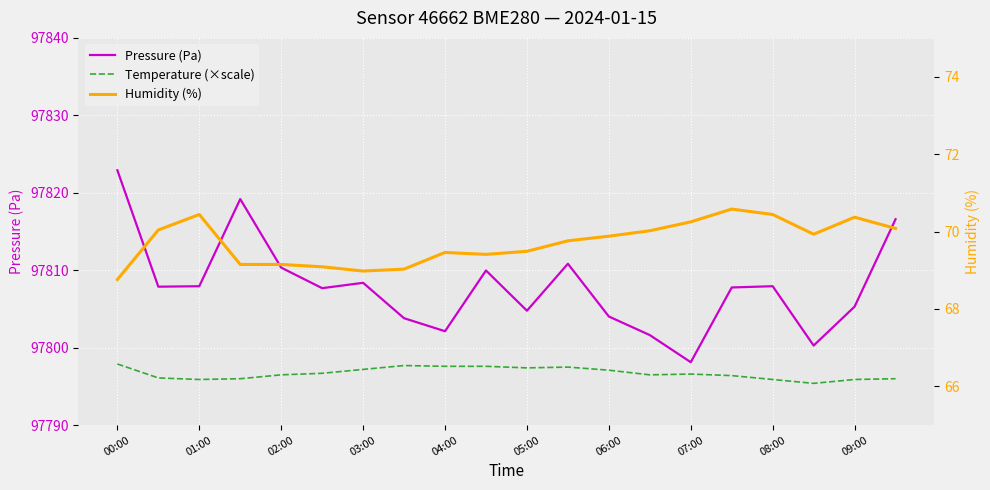

What is the difference between the maximum and minimum values in the Temperature (×scale) series?

2.5